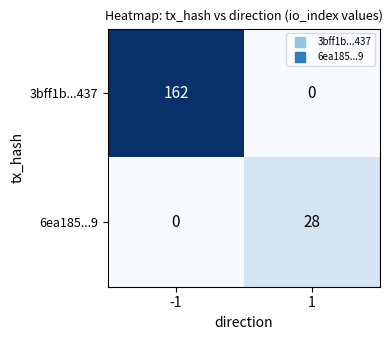

The 3bff1b...437 series shows 162 at -1. True or false?

True